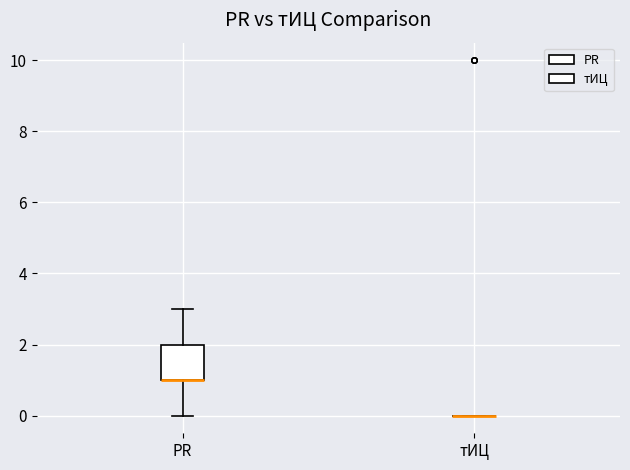

Reading left to right, transcribe this box plot: for each box, give where its median line is, the range the box spans, and where its two whiskers end, as read against the y-axis. The values are not printed on the chart, so give them approximately, as read against the axis.

PR: median 1 (drawn on the box's lower edge), box 1 to 2, whiskers 0 to 3
тИЦ: box collapsed to a line at 0, whiskers 0 to 0